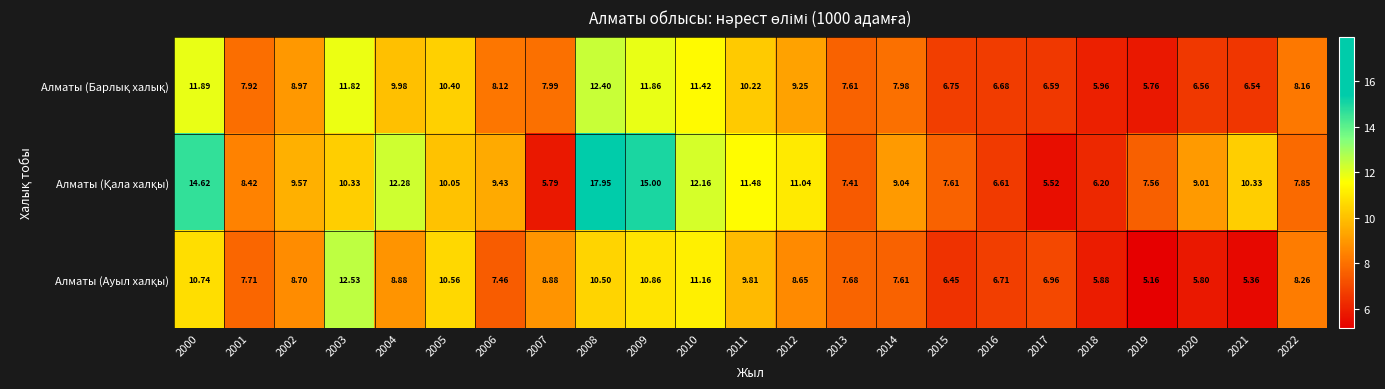

Which series has the largest range (max minus min)?

Алматы (Қала халқы)